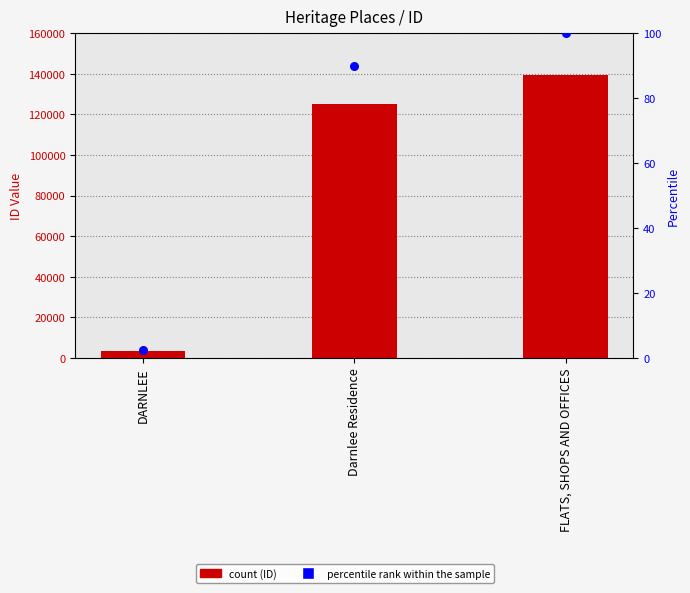

Which series reaches the maximum Y coordinate?

ID